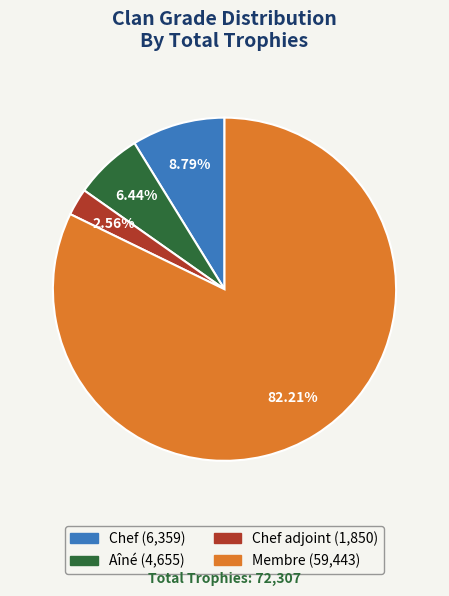

Count the number of slices in the pie.

4